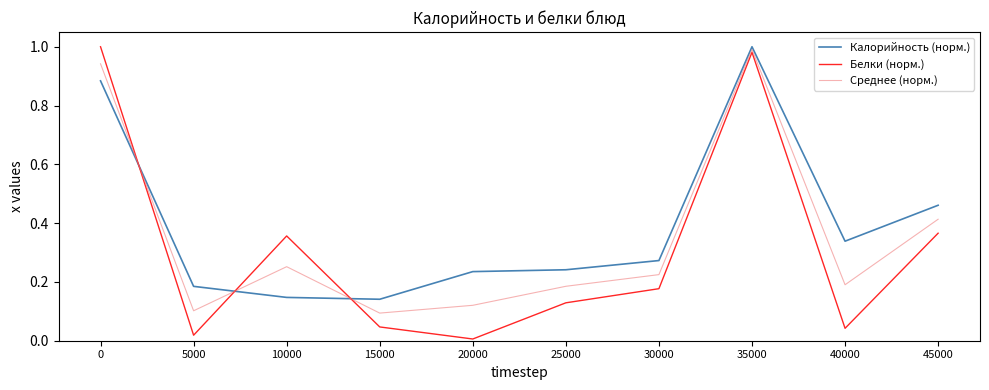

Is it true that Калорийность (норм.) equals 0.2 at 5000?

True